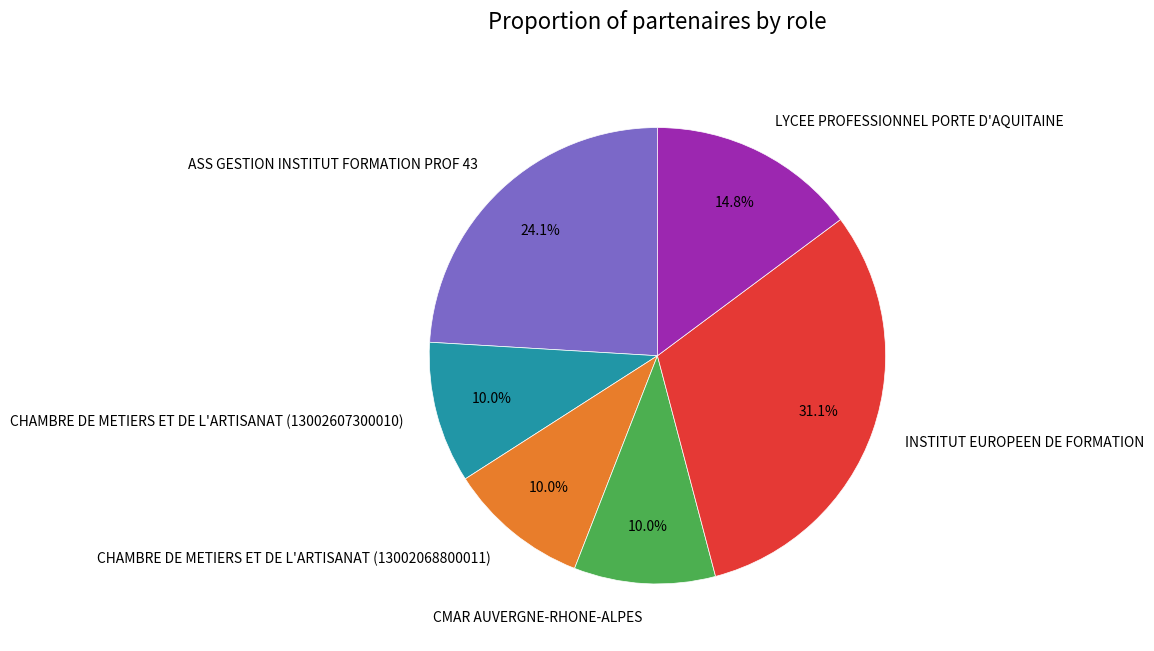

Which category has the biggest portion of the pie?

INSTITUT EUROPEEN DE FORMATION